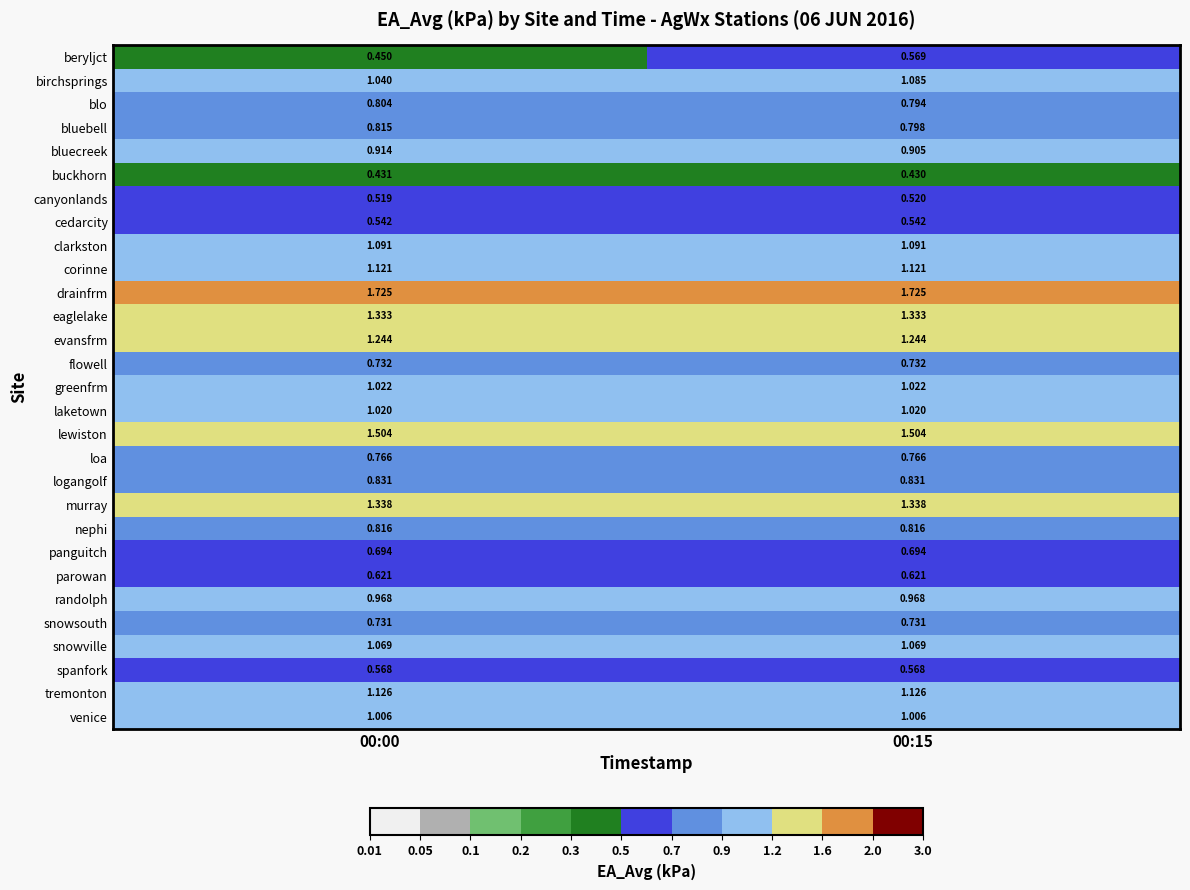

Is the value of snowsouth at 00:00 greater than the value of bluebell at 00:15?

No